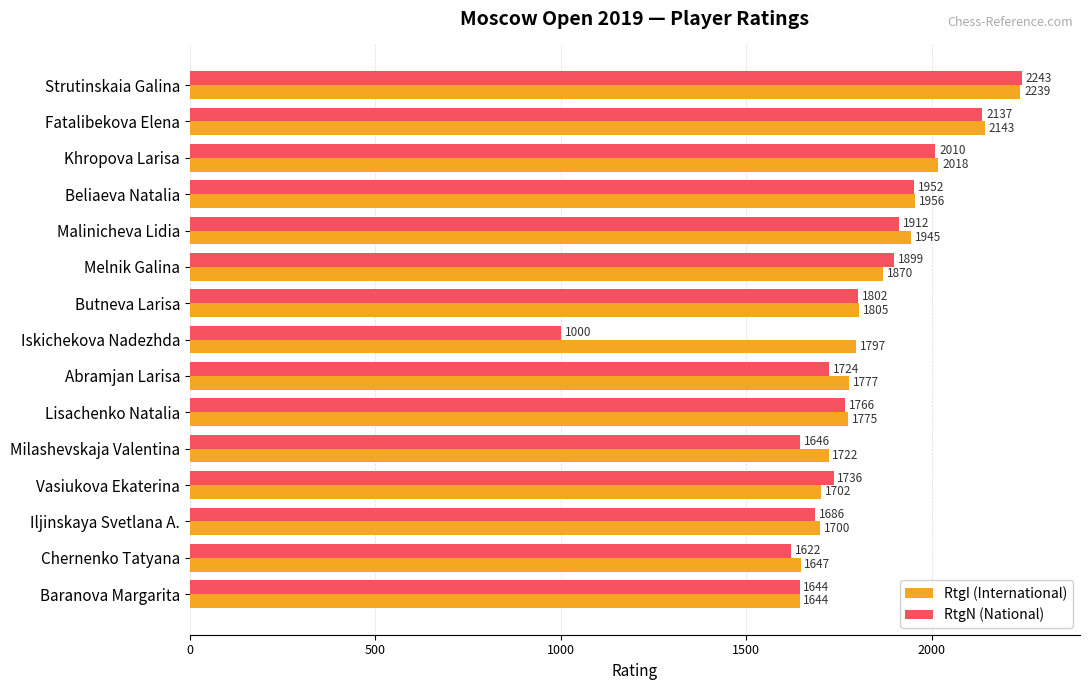

What is the sum of all RtgI (International) values?

27740